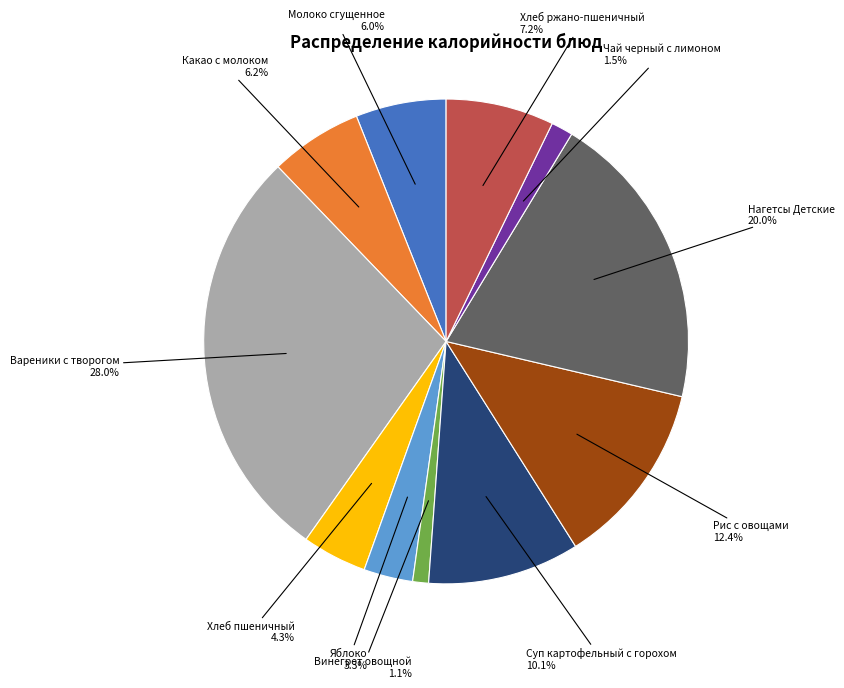

Which slice is the largest?

Вареники с творогом